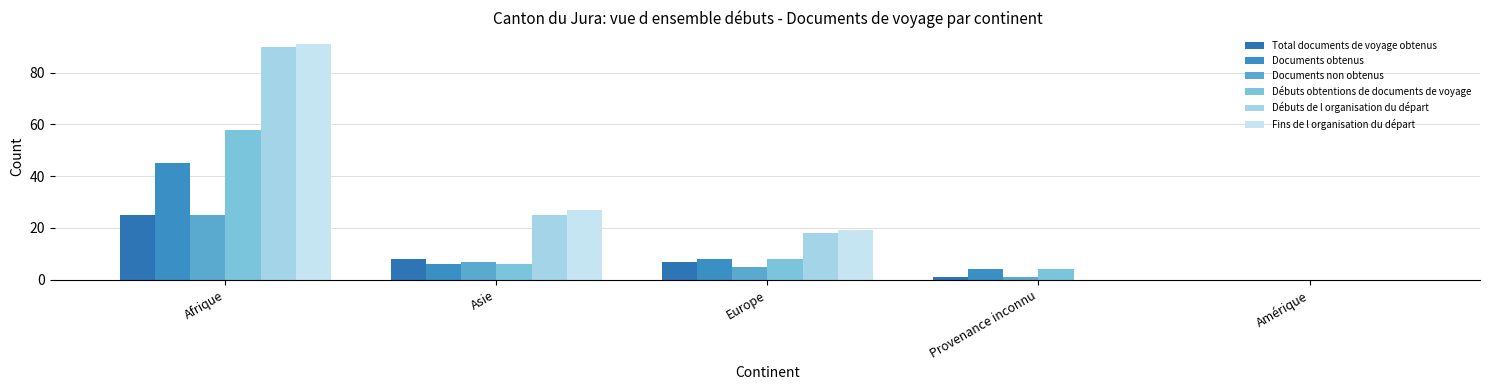

The Débuts obtentions de documents de voyage series shows 0 at Amérique. True or false?

True